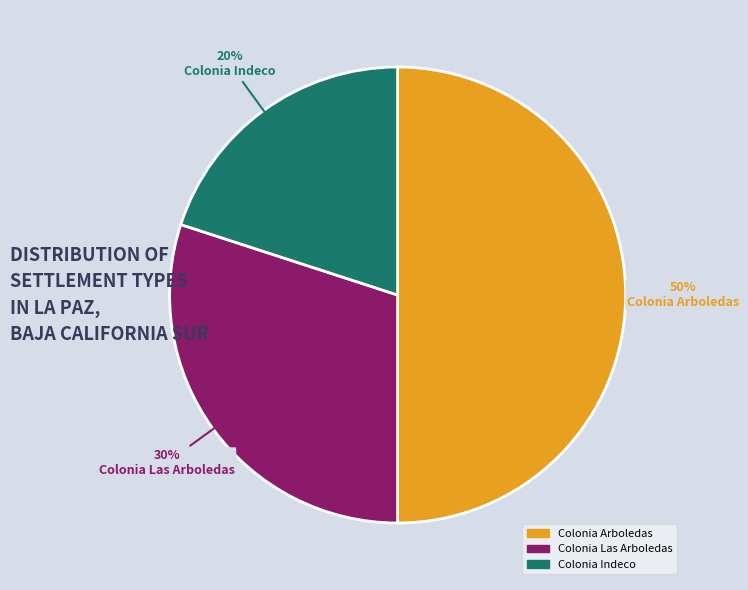

What is the ratio of the value at Colonia Arboledas to the value at Colonia Las Arboledas?

1.7